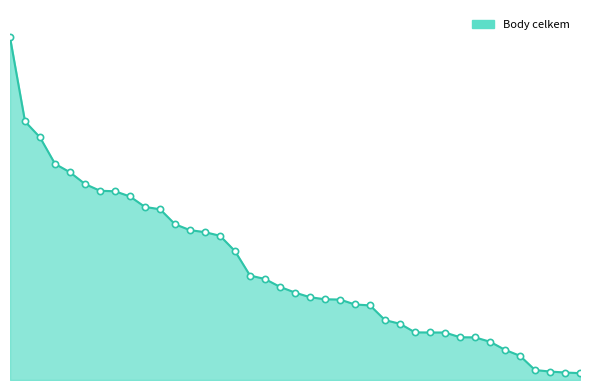

Is this an area chart (filled region under the line)?

Yes